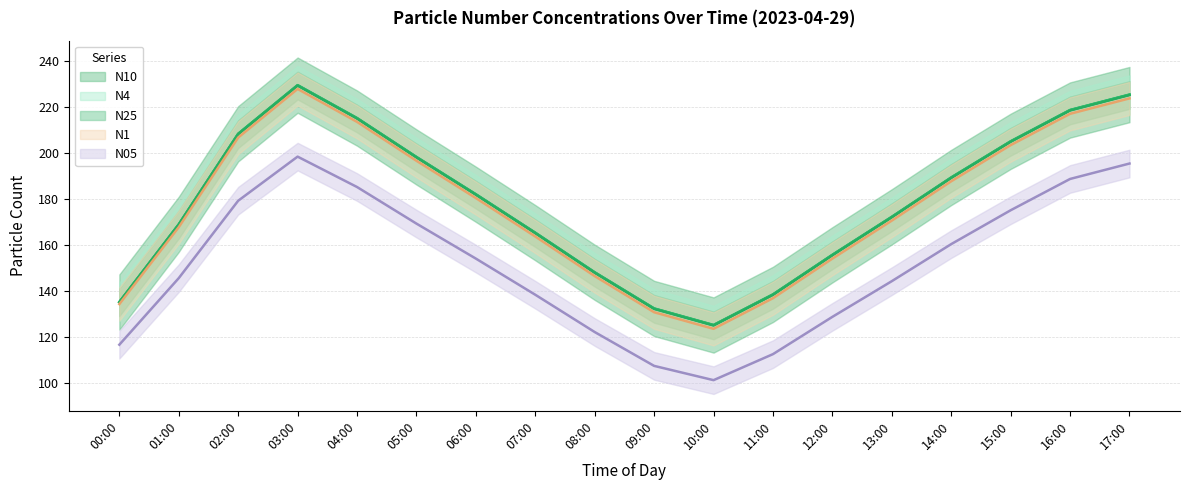

How many values in the N25 series exceed 181?

9